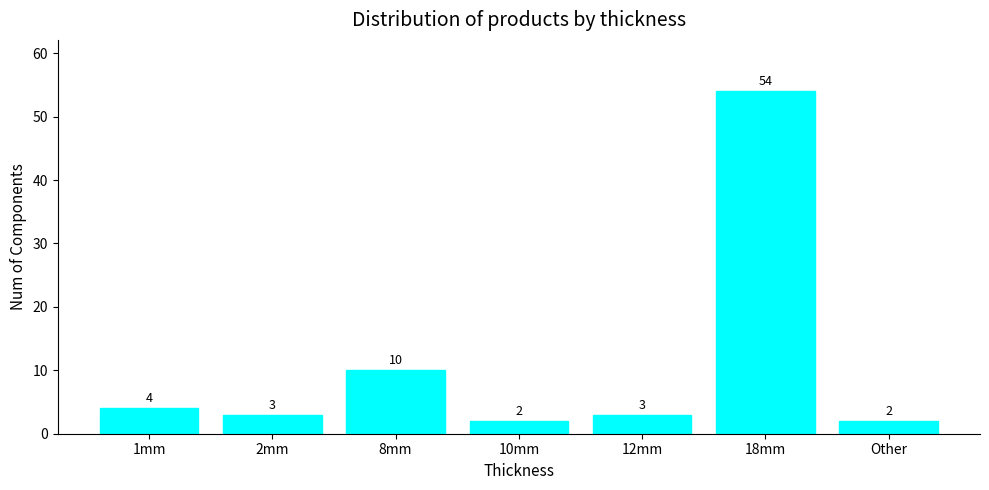

Is it true that the value at 1mm is 1?

False